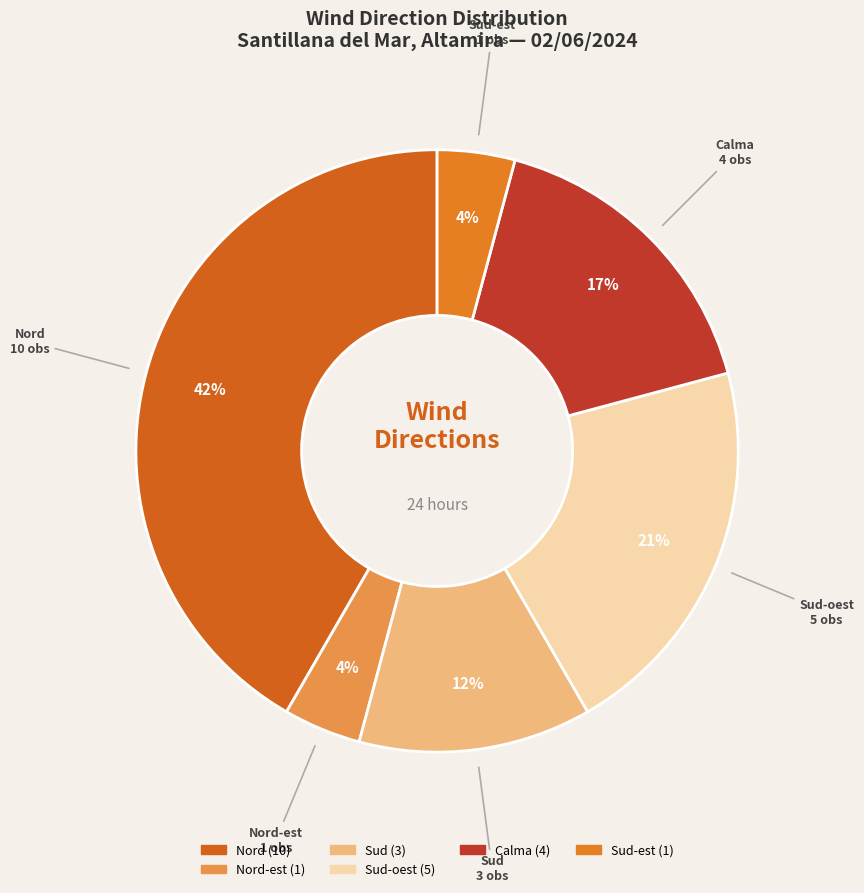

Is there a majority slice in this chart?

No